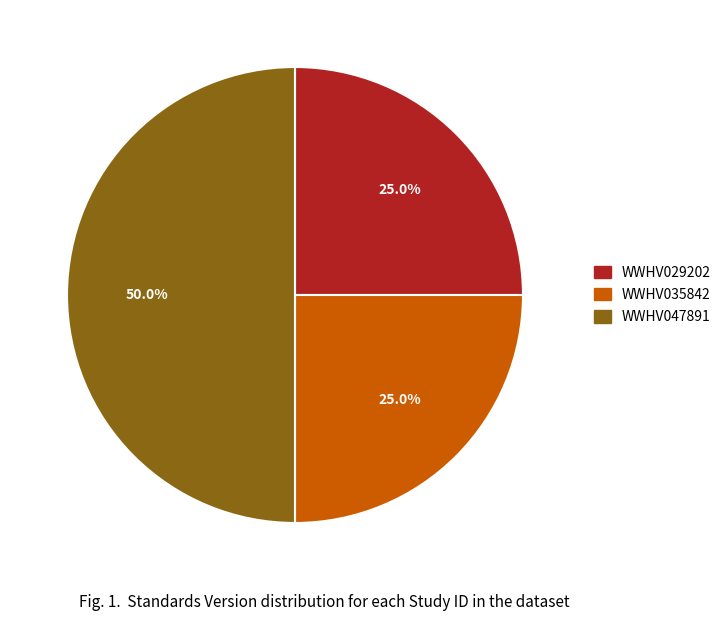

Which slice is the largest?

WWHV047891